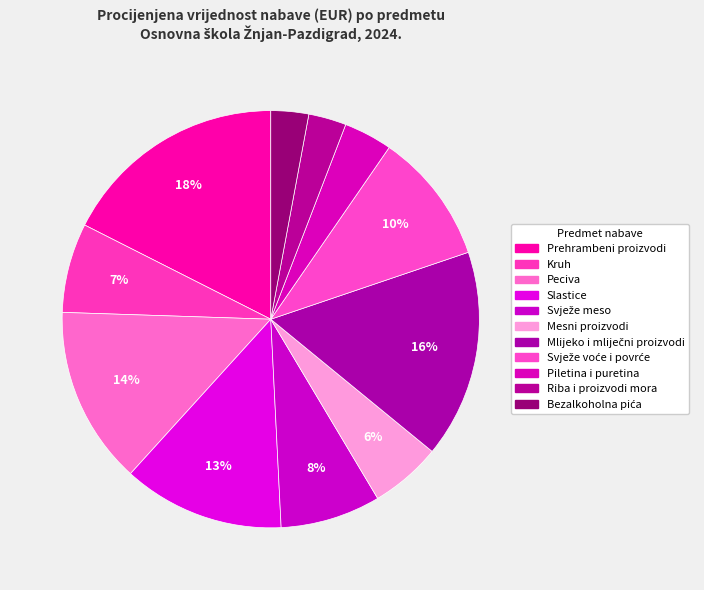

What is the largest slice in the pie chart?

Prehrambeni proizvodi